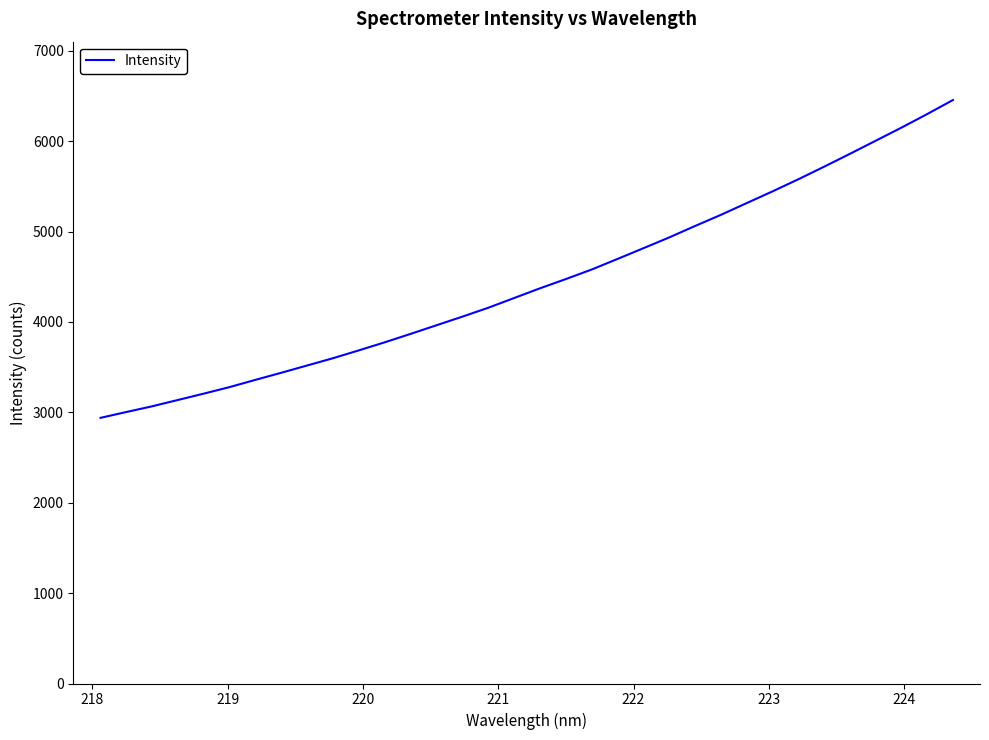

What is the minimum value shown in the chart?

2939.1